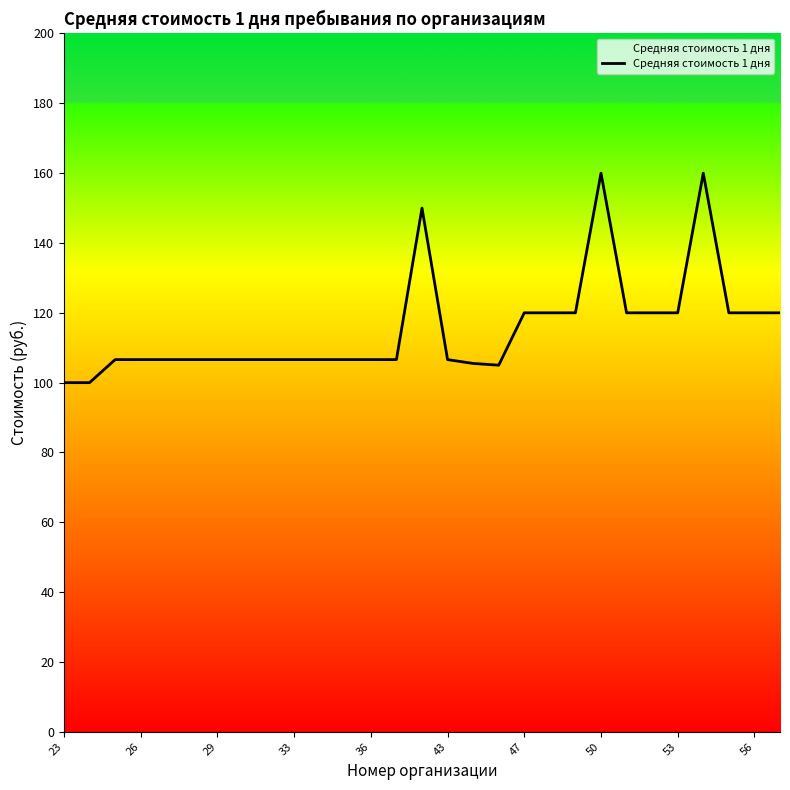

Does the chart display data point markers on the line(s)?

No